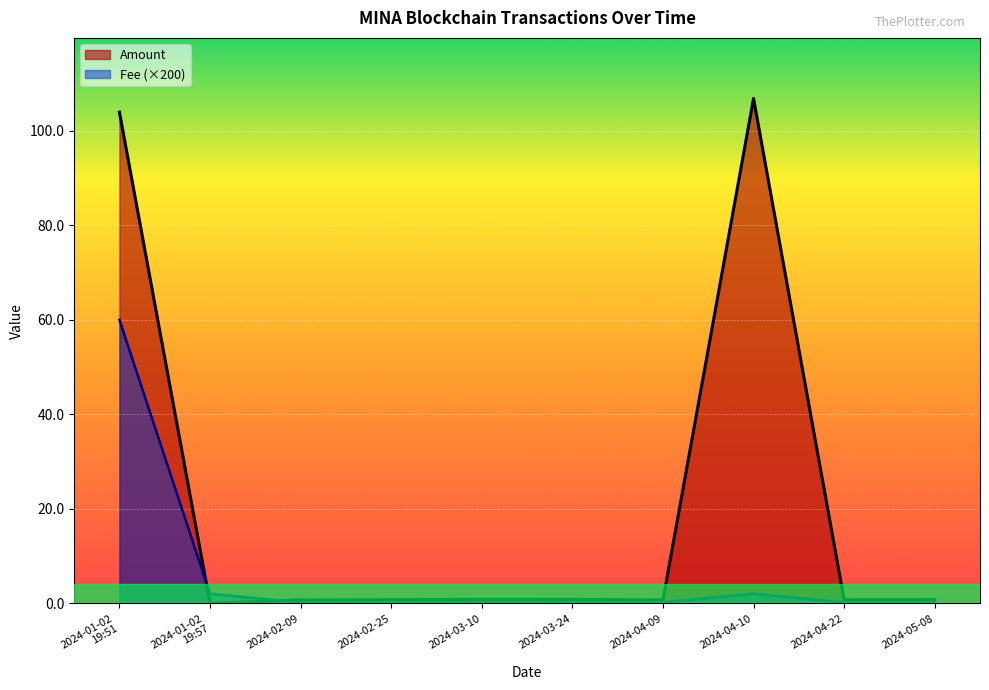

What is the approximate value of Fee at 2024-01-02
19:57?

2.0